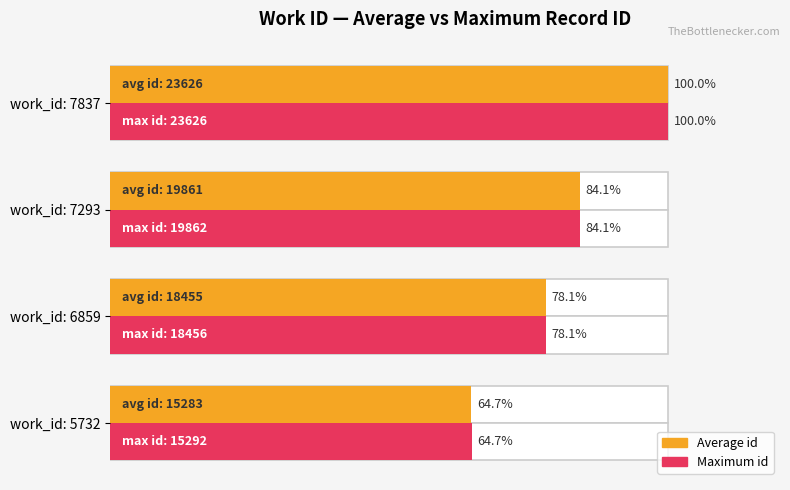

What is the value of the Average id bar at the 4th from the left?

100.0